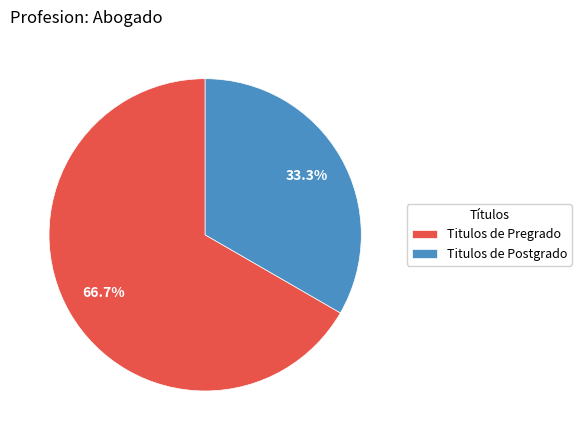

Does Titulos de Pregrado account for over 50% of the chart?

Yes